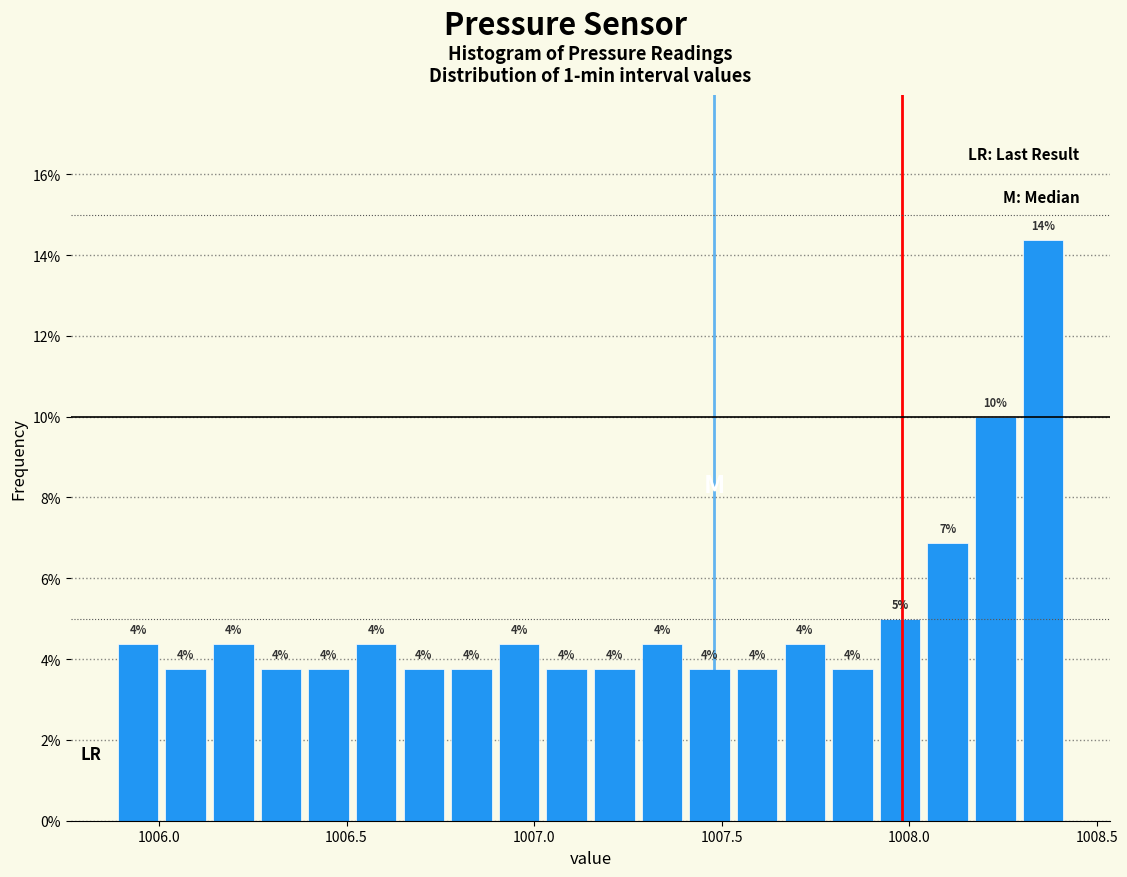

Read against the x-axis, roughly where is the centre of the tallest bar?

1008.35